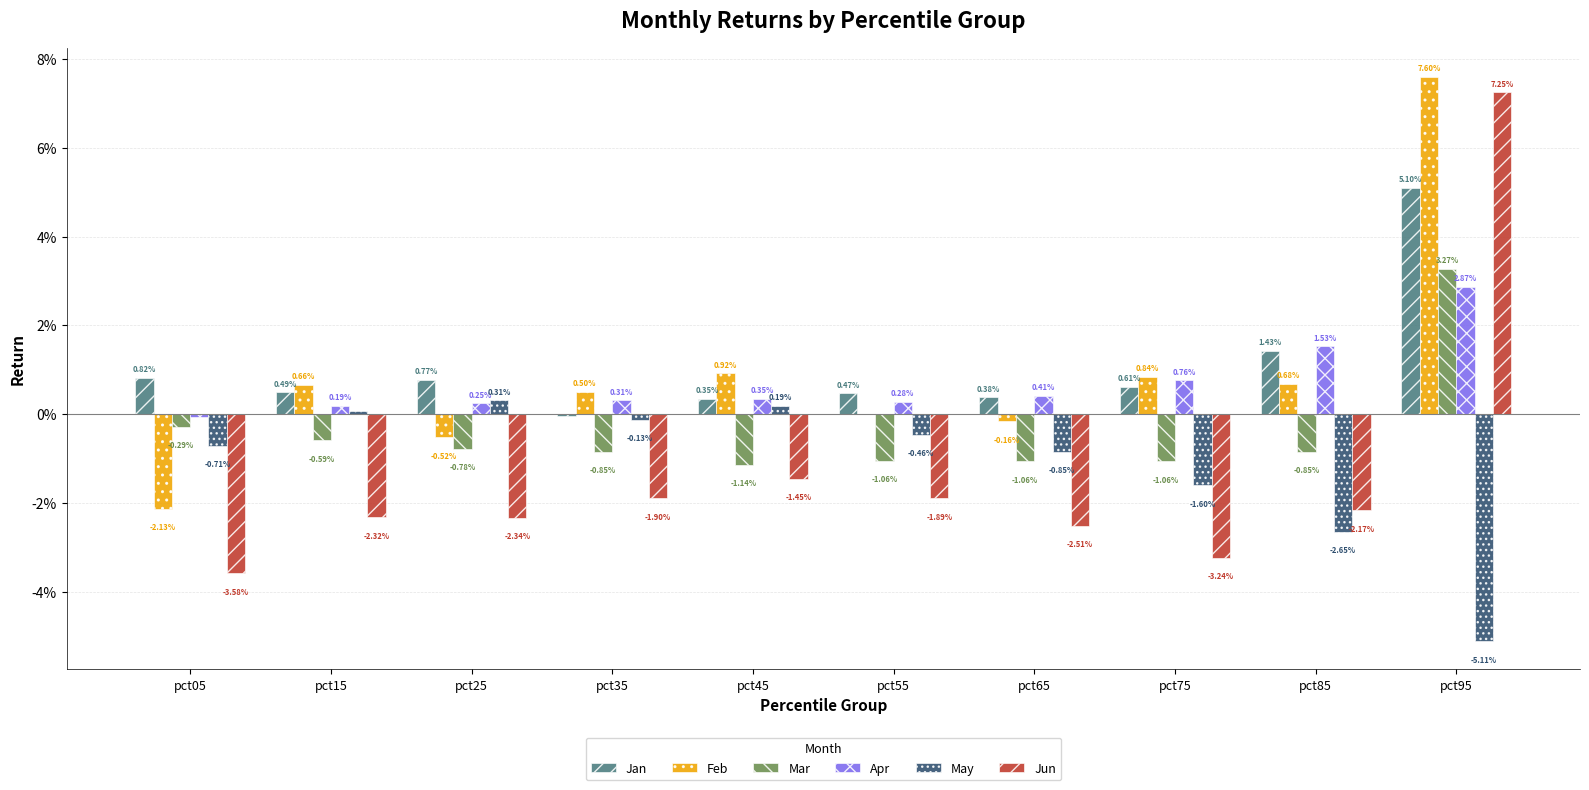

Reading left to right, what are all the values shown in this chart?

Jan: pct05=0.0	pct15=0.0	pct25=0.0	pct35=-0.0	pct45=0.0	pct55=0.0	pct65=0.0	pct75=0.0	pct85=0.0	pct95=0.1
Feb: pct05=-0.0	pct15=0.0	pct25=-0.0	pct35=0.0	pct45=0.0	pct55=-0.0	pct65=-0.0	pct75=0.0	pct85=0.0	pct95=0.1
Mar: pct05=-0.0	pct15=-0.0	pct25=-0.0	pct35=-0.0	pct45=-0.0	pct55=-0.0	pct65=-0.0	pct75=-0.0	pct85=-0.0	pct95=0.0
Apr: pct05=-0.0	pct15=0.0	pct25=0.0	pct35=0.0	pct45=0.0	pct55=0.0	pct65=0.0	pct75=0.0	pct85=0.0	pct95=0.0
May: pct05=-0.0	pct15=0.0	pct25=0.0	pct35=-0.0	pct45=0.0	pct55=-0.0	pct65=-0.0	pct75=-0.0	pct85=-0.0	pct95=-0.1
Jun: pct05=-0.0	pct15=-0.0	pct25=-0.0	pct35=-0.0	pct45=-0.0	pct55=-0.0	pct65=-0.0	pct75=-0.0	pct85=-0.0	pct95=0.1